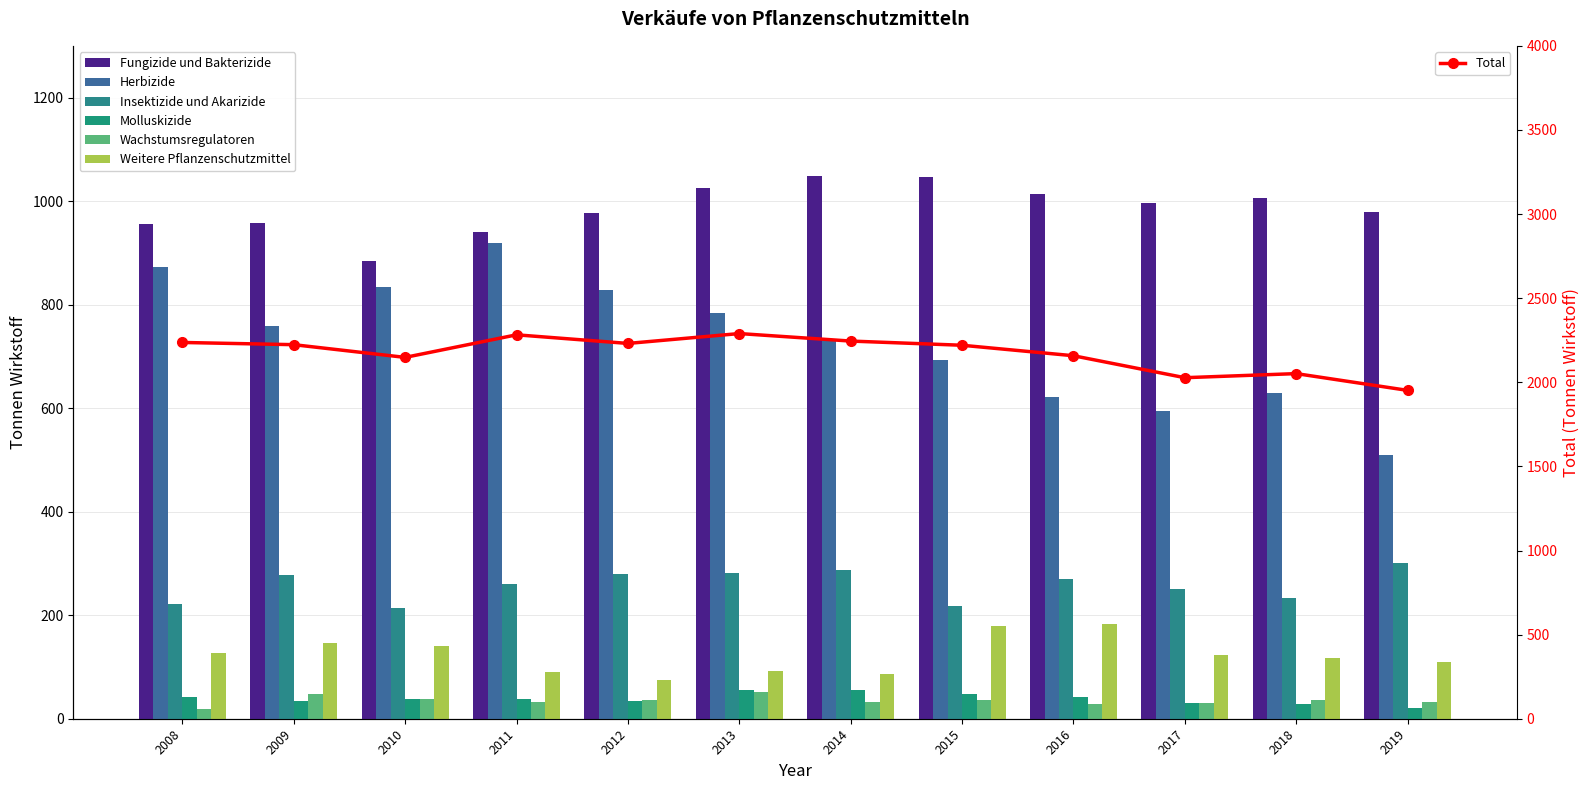

Reading left to right, transcribe all the data shown in this chart.

Fungizide und Bakterizide: 954.8	957.1	884.0	940.9	977.7	1025.3	1048.9	1046.0	1013.4	997.3	1006.2	978.2
Herbizide: 873.1	758.4	834.2	918.6	828.6	783.0	733.5	693.2	621.1	595.1	628.8	509.0
Insektizide und Akarizide: 221.8	278.5	213.2	260.9	279.2	280.8	287.6	218.3	270.4	251.5	232.6	300.1
Molluskizide: 41.7	34.6	38.4	37.8	33.9	56.0	55.9	46.8	41.9	29.8	29.2	21.0
Wachstumsregulatoren: 19.3	48.1	38.3	33.0	36.4	52.5	31.9	35.7	28.7	30.0	37.0	33.1
Weitere Pflanzenschutzmittel: 126.1	146.8	139.9	91.0	75.1	92.0	87.2	180.0	182.3	123.4	117.7	110.4